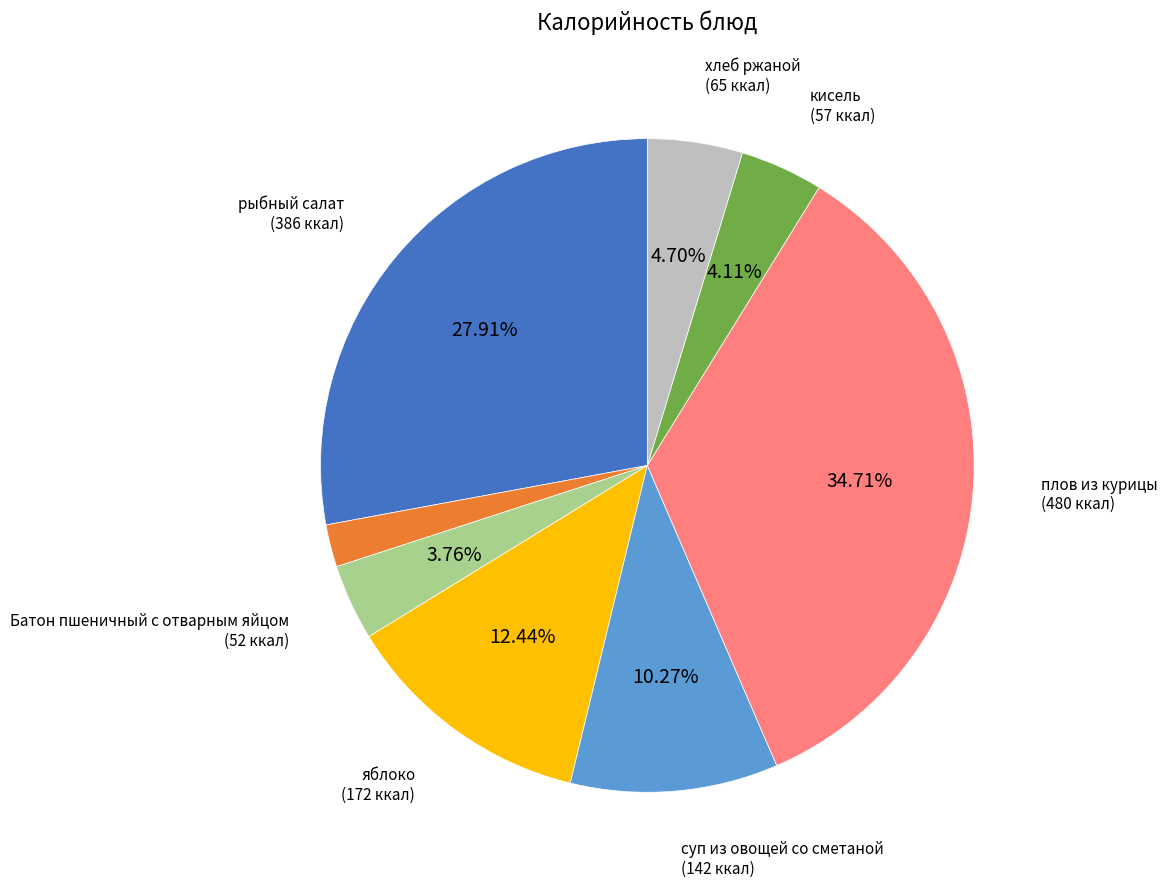

Is there a majority slice in this chart?

No